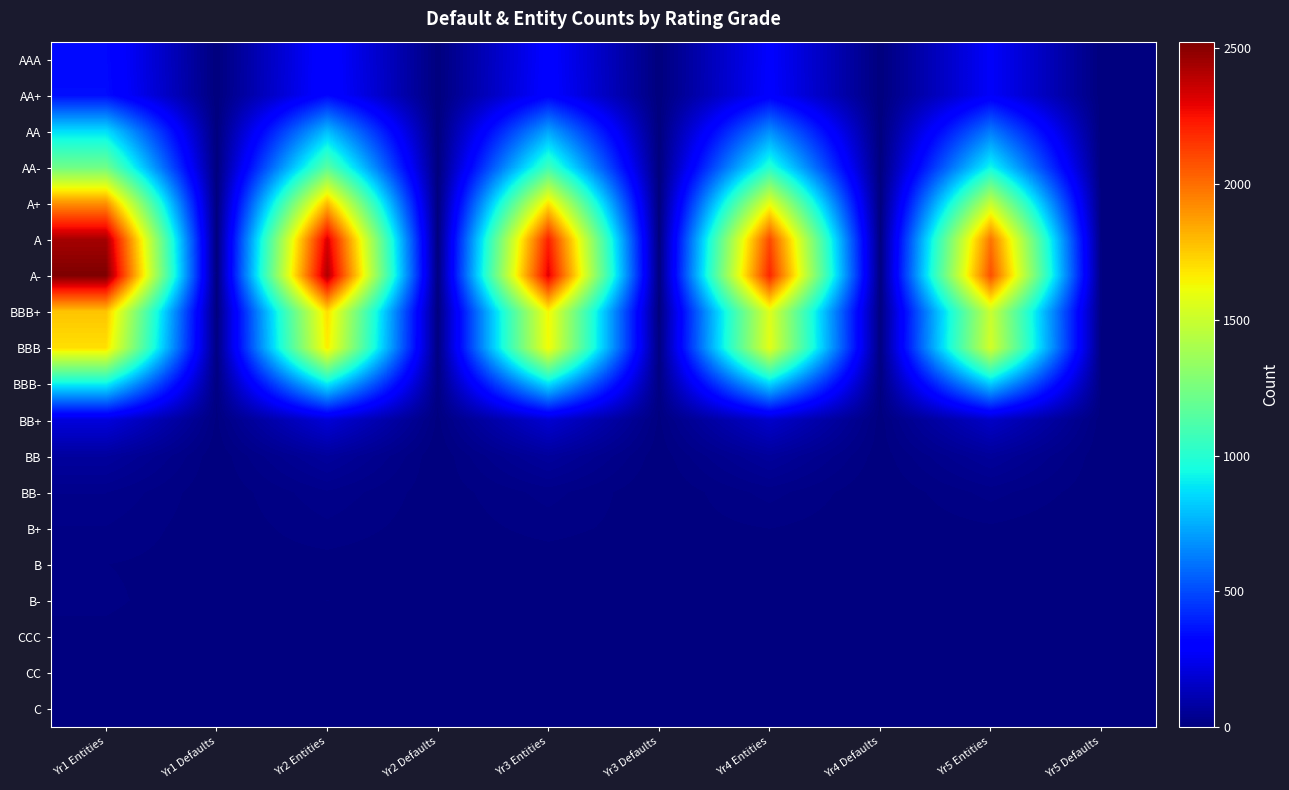

What is the greatest value displayed?

2525